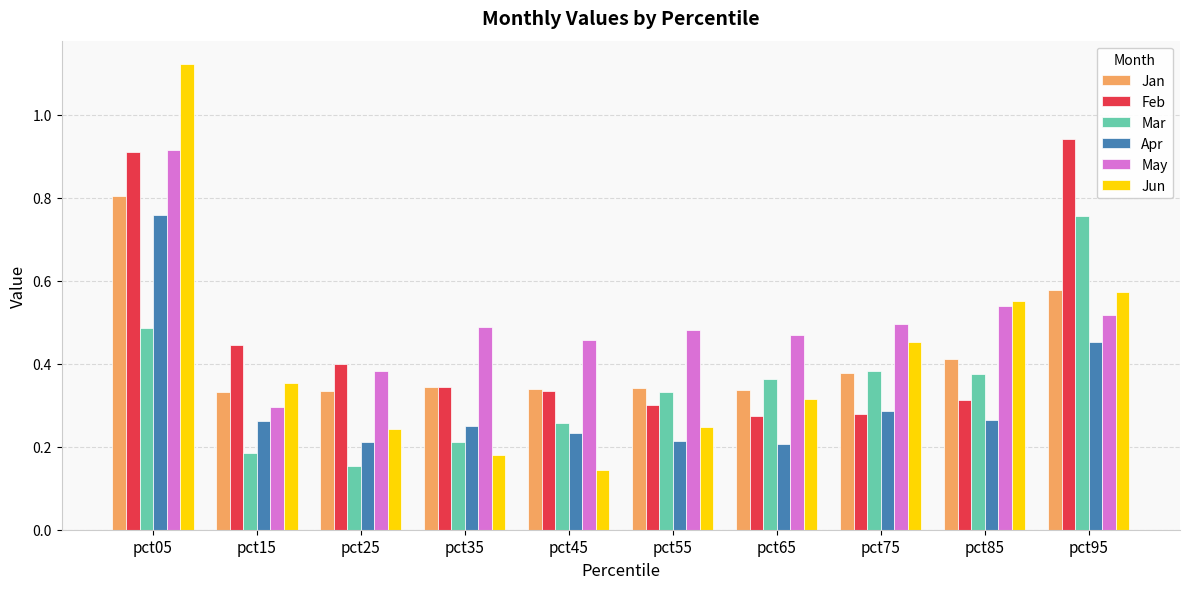

Count the Jun values in the range 0 to 1.

9